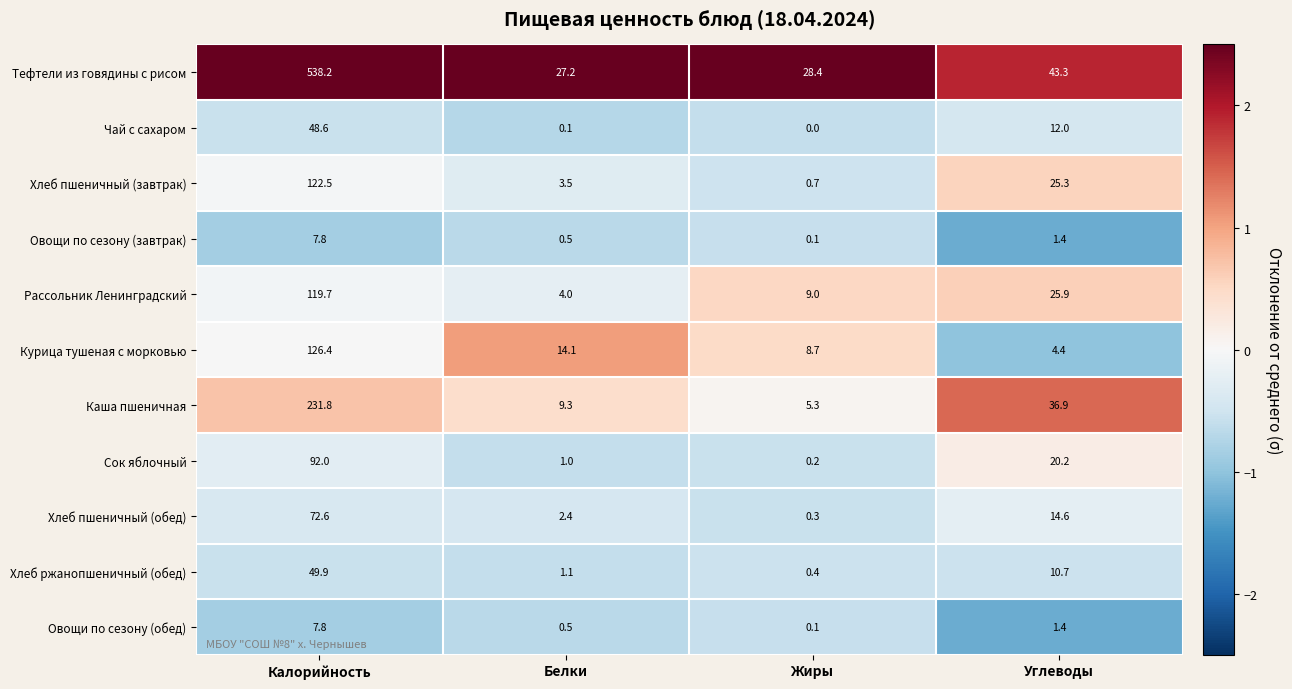

What is the average value of the Сок яблочный series?

28.4